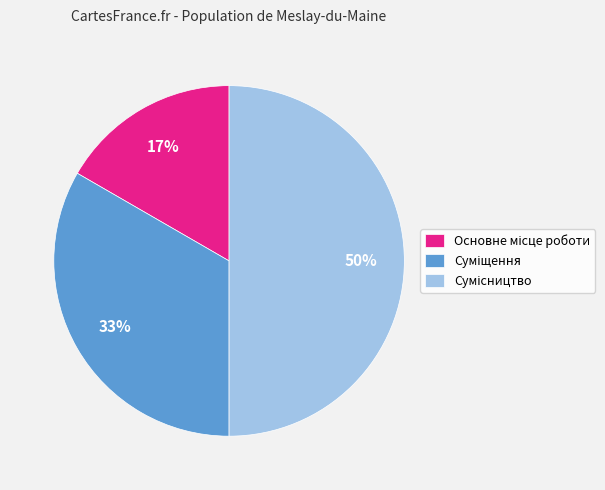

To the nearest percent, what is the average slice percentage?

33%